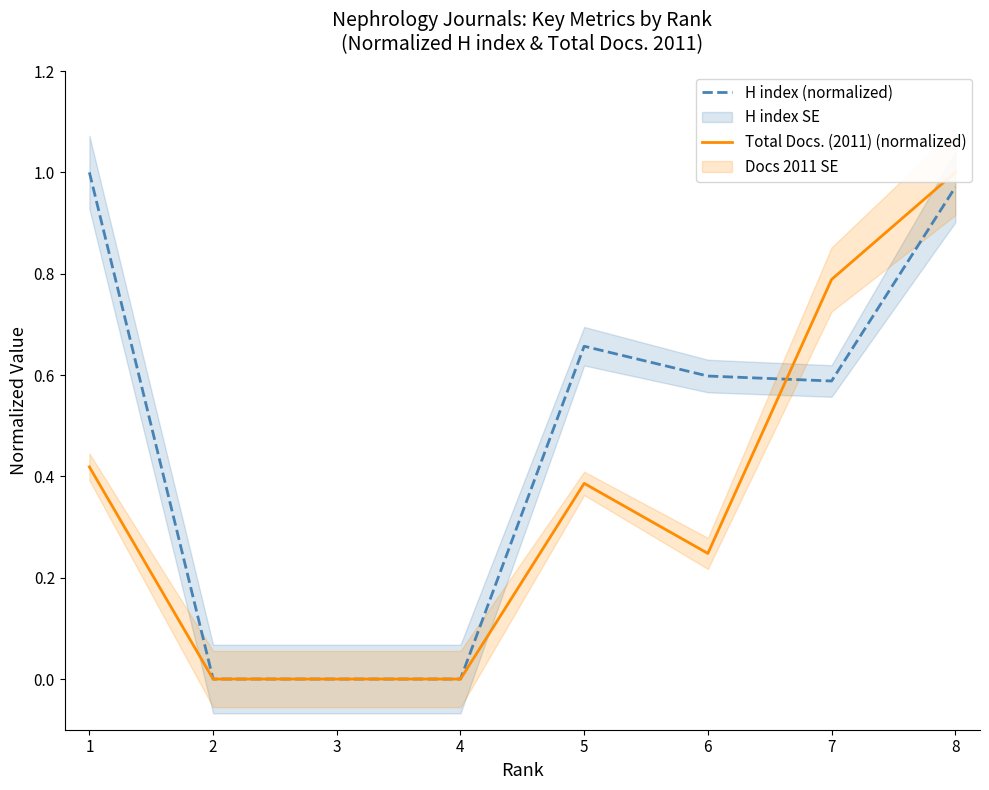

Between which two adjacent categories do H index (normalized) and Total Docs. (2011) (normalized) first intersect?

6 and 7